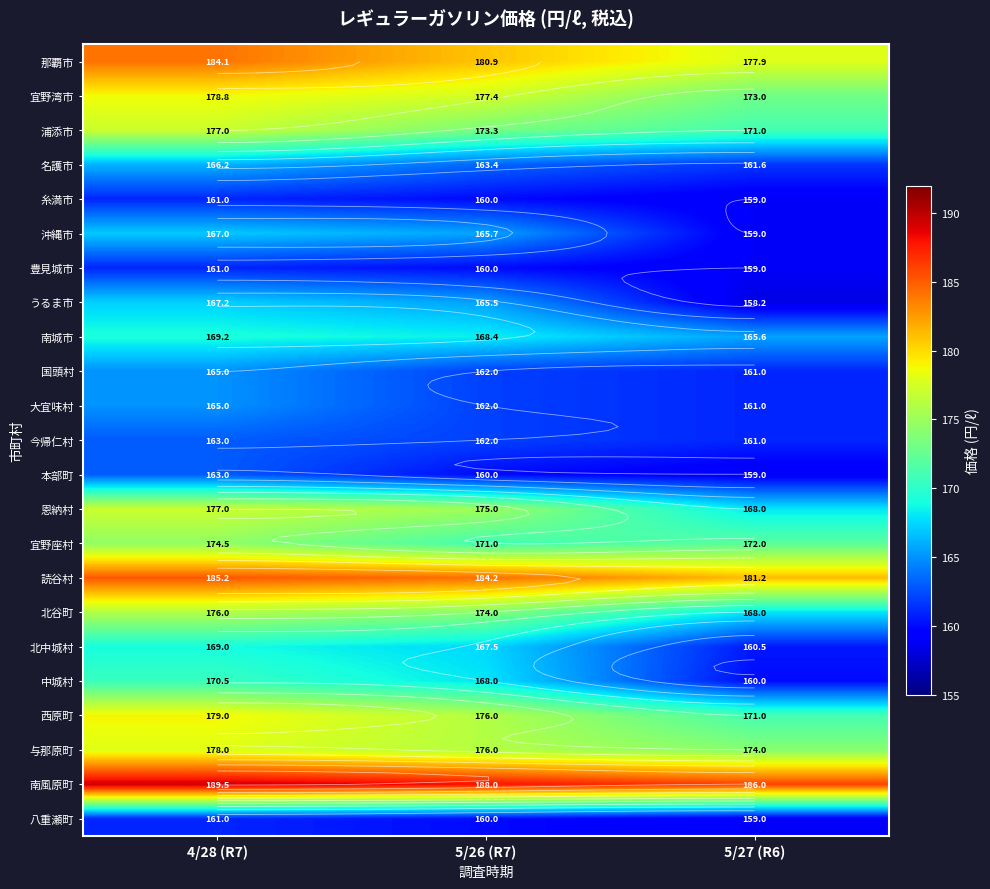

What is the sum of all 那覇市 values?

543.0